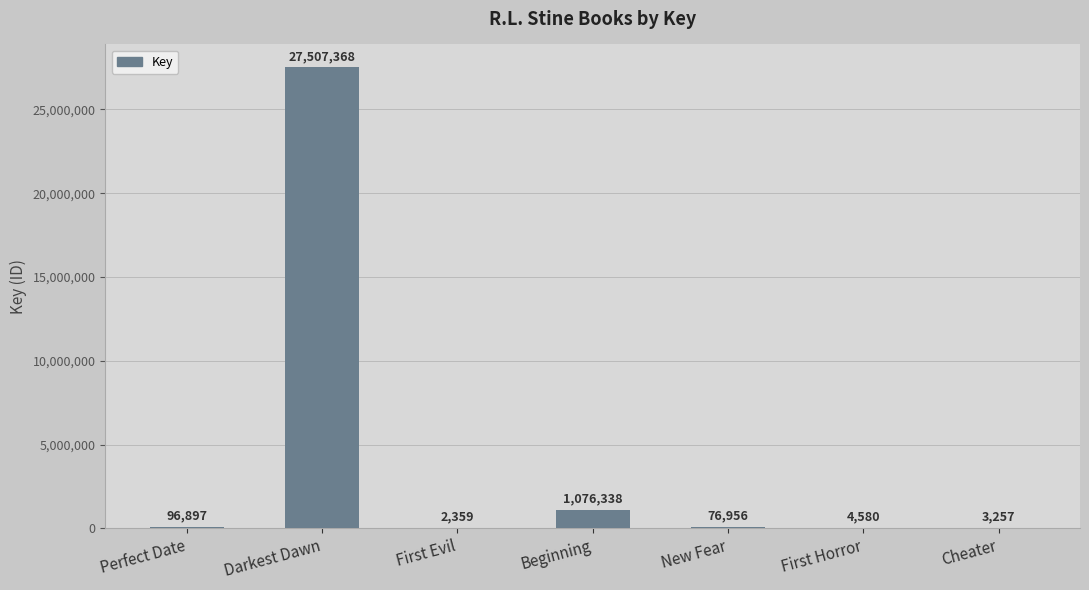

What is the sum of the values at New Fear and First Horror?

81536